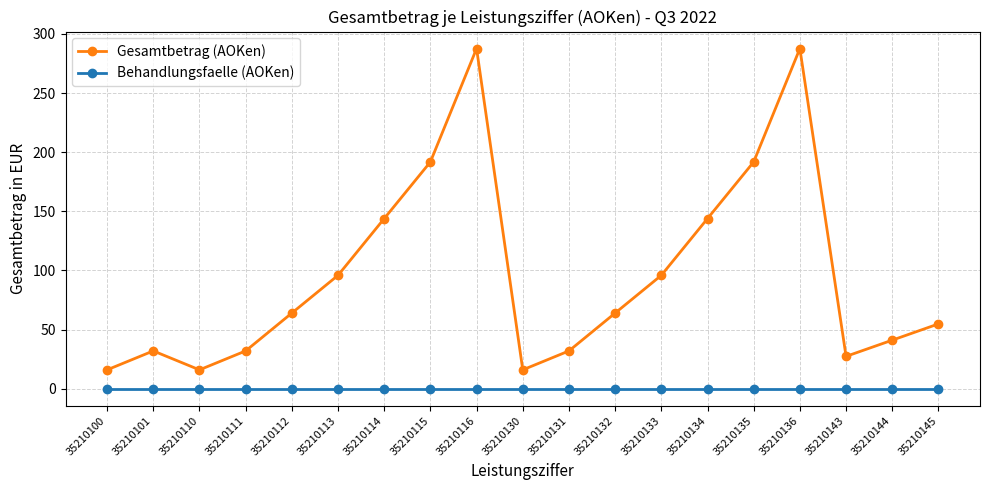

Which series has the widest spread of values?

Gesamtbetrag (AOKen)